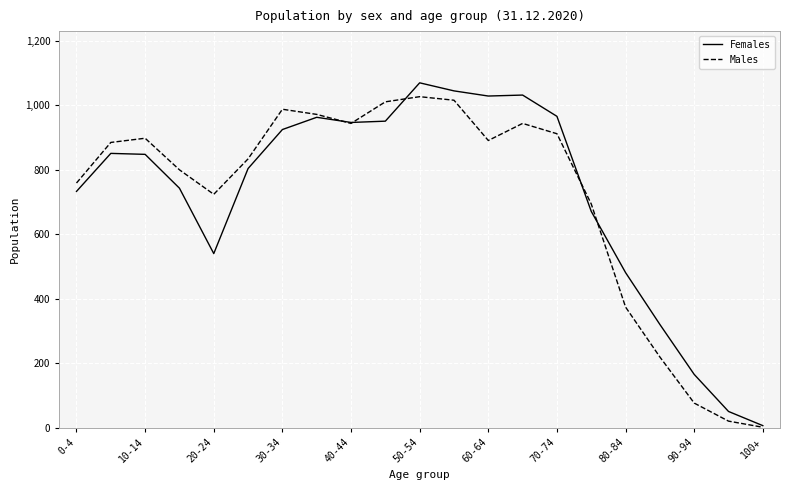

What is the maximum value shown in the chart?

1070